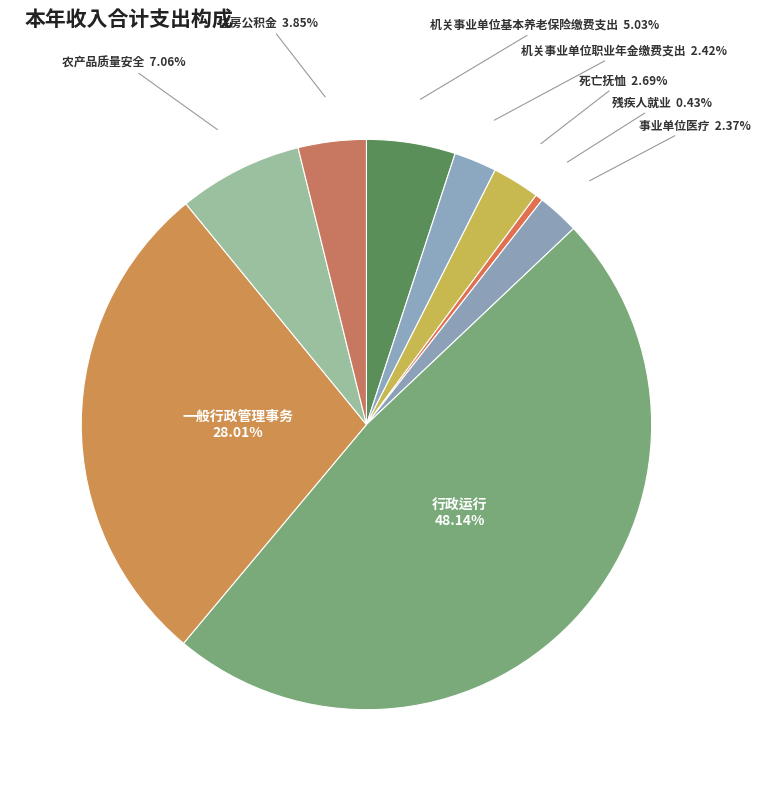

Count the number of slices in the pie.

9